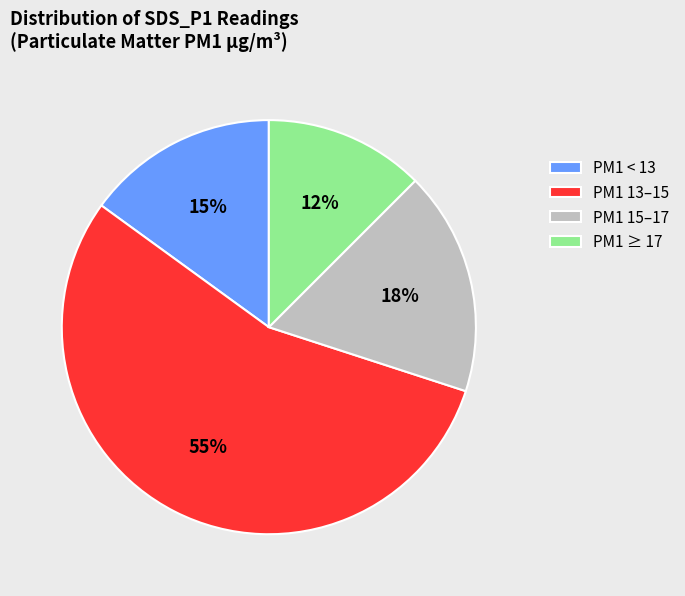

Count the number of slices in the pie.

4